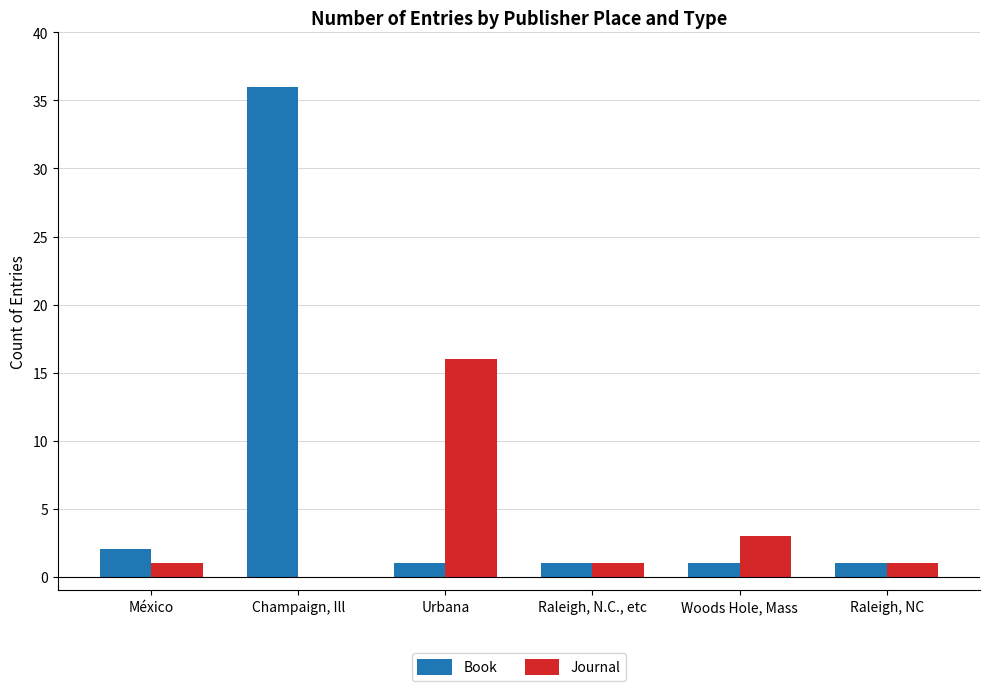

How many positive values does the Journal series have?

5